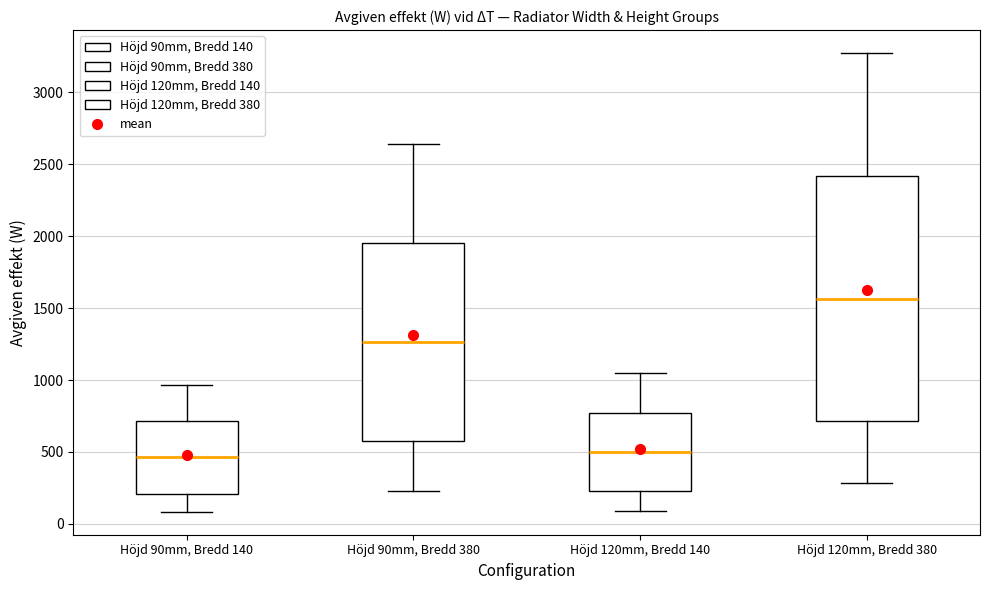

Reading left to right, read every box against the y-axis: the position of its median line, the range the box covers, and the ends of its whiskers. The values are not printed on the chart, so give them approximately, as read against the axis.

Höjd 90mm, Bredd 140: median 450, box 200 to 700, whiskers 100 to 950
Höjd 90mm, Bredd 380: median 1250, box 550 to 1950, whiskers 250 to 2650
Höjd 120mm, Bredd 140: median 500, box 250 to 750, whiskers 100 to 1050
Höjd 120mm, Bredd 380: median 1550, box 700 to 2400, whiskers 300 to 3250